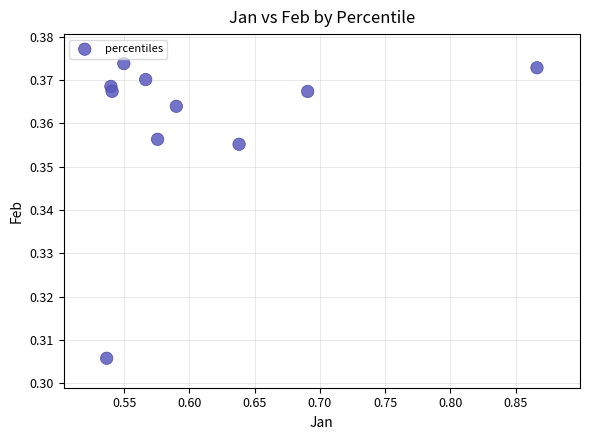

What is the average X value?

0.6